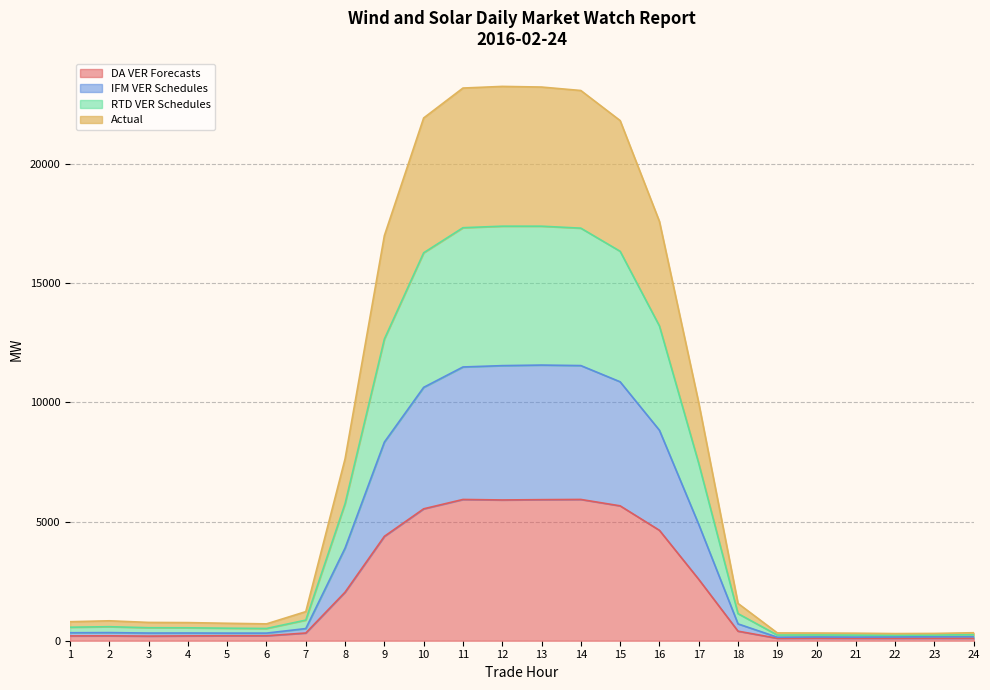

At which category does DA VER Forecasts reach its first local peak?

2